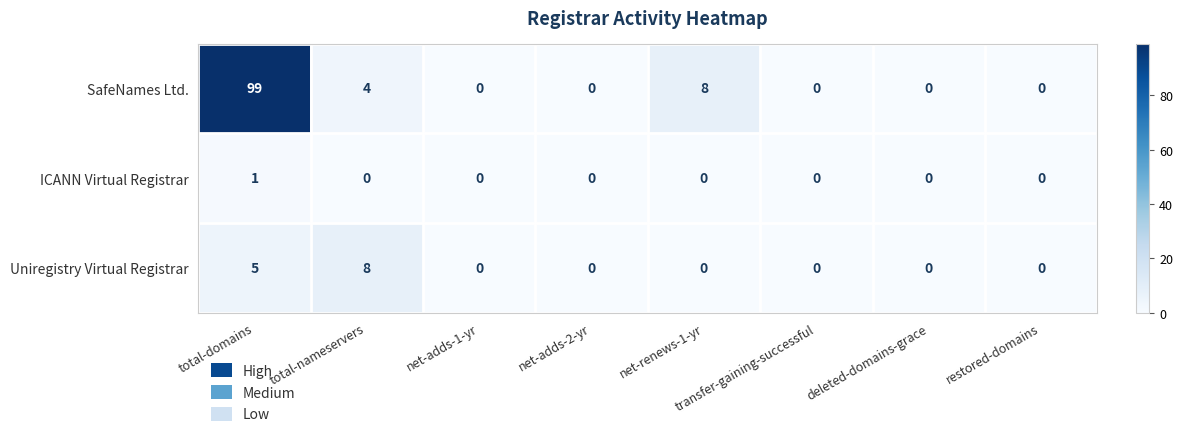

Is it true that ICANN Virtual Registrar equals -1 at total-nameservers?

False